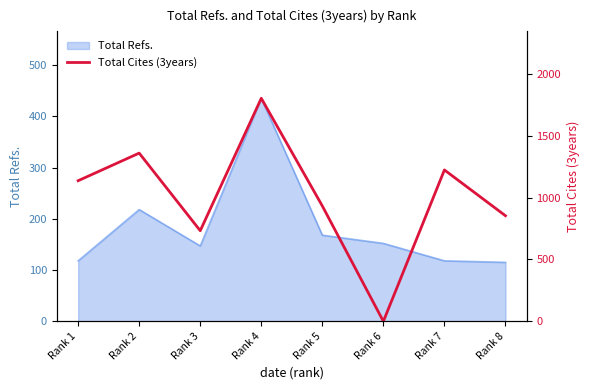

Which category has the highest value in the Total Refs. series?

Rank 4